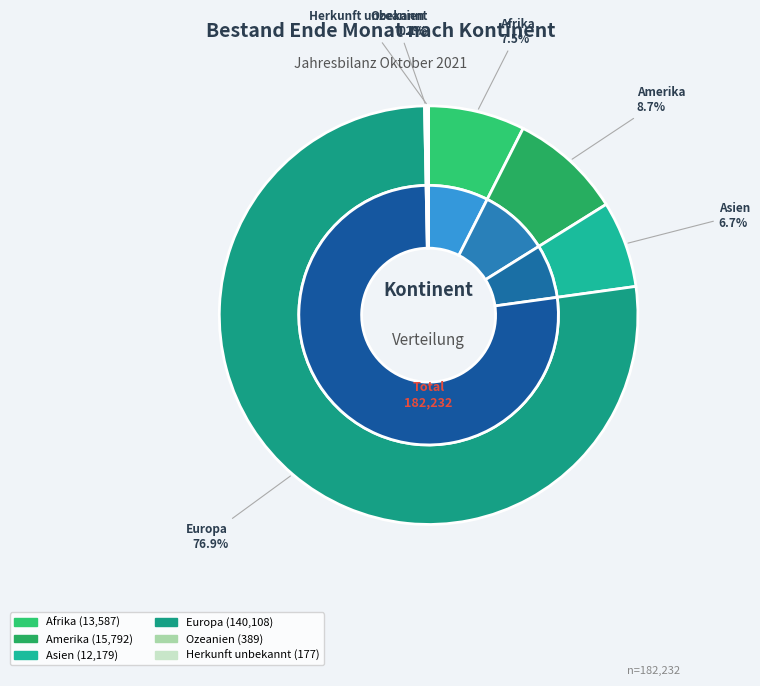

Combined, what portion of the pie is Asien and Amerika?

15.3%